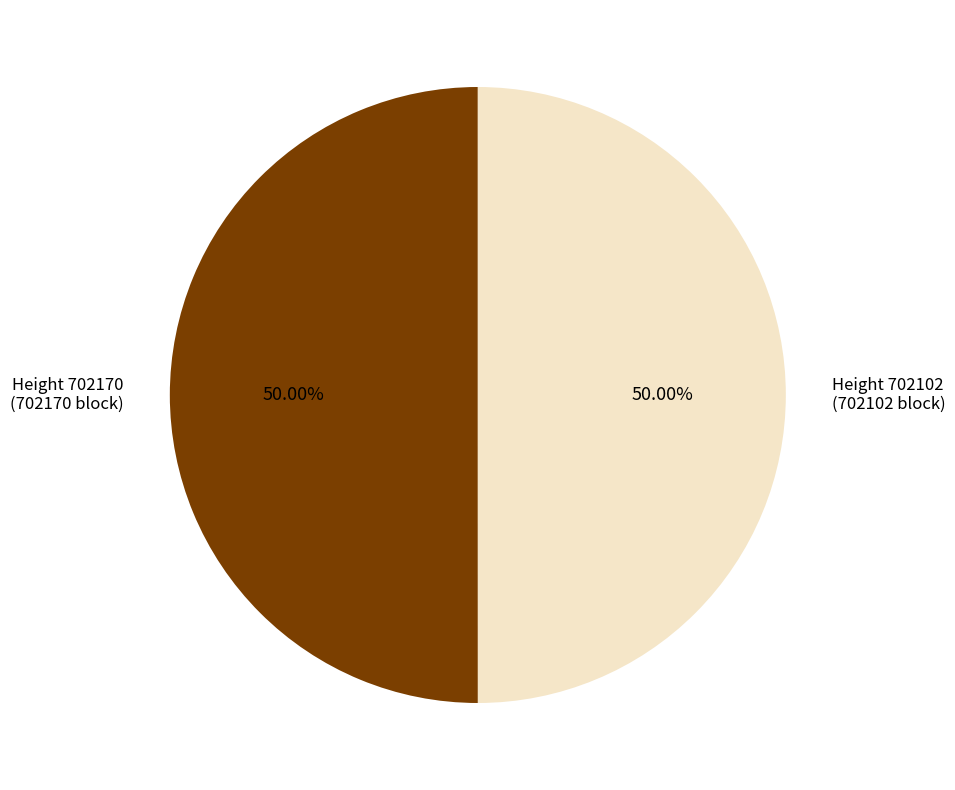

Count the number of slices in the pie.

2